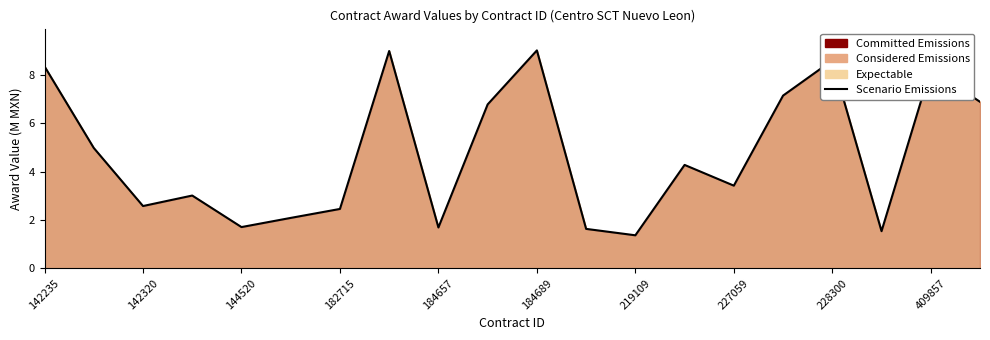

How many data points are less than 4?

10